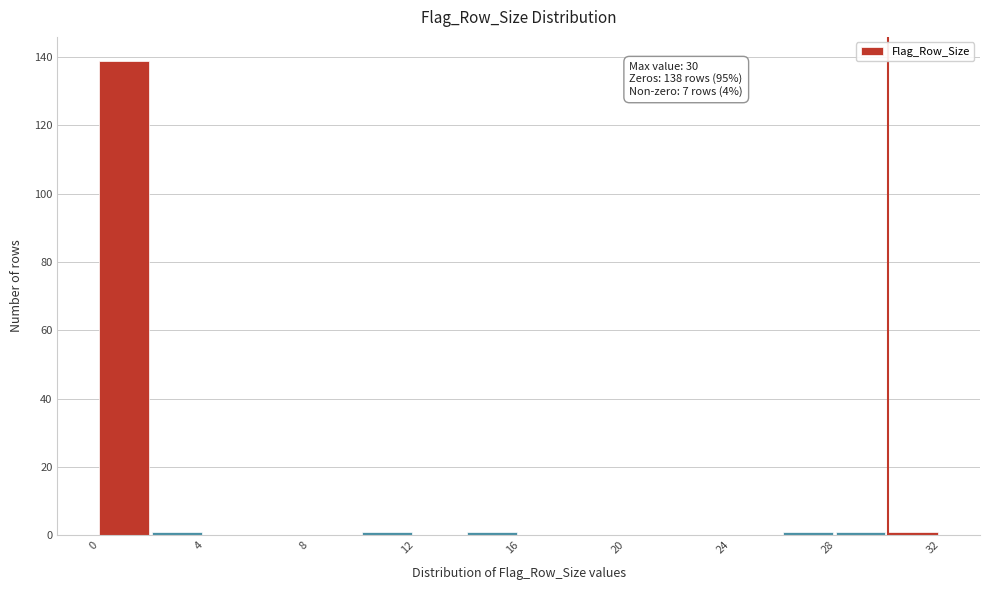

Which range on the x-axis has the tallest bar?

0 to 2